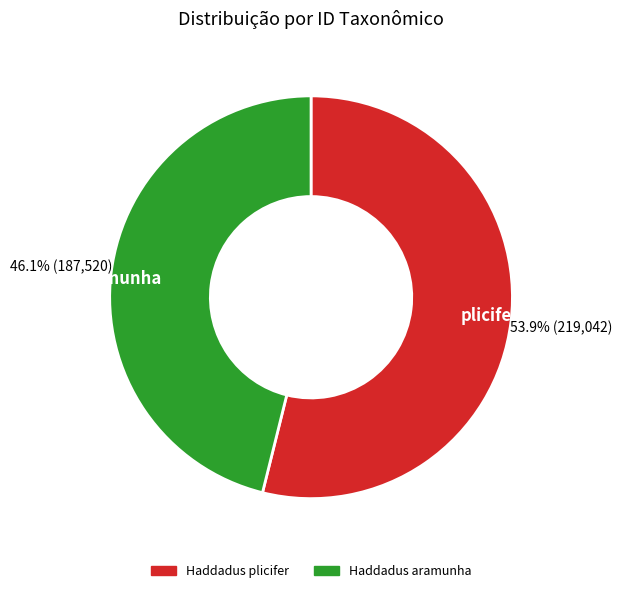

Rank the categories by value from lowest to highest.

aramunha, plicifer